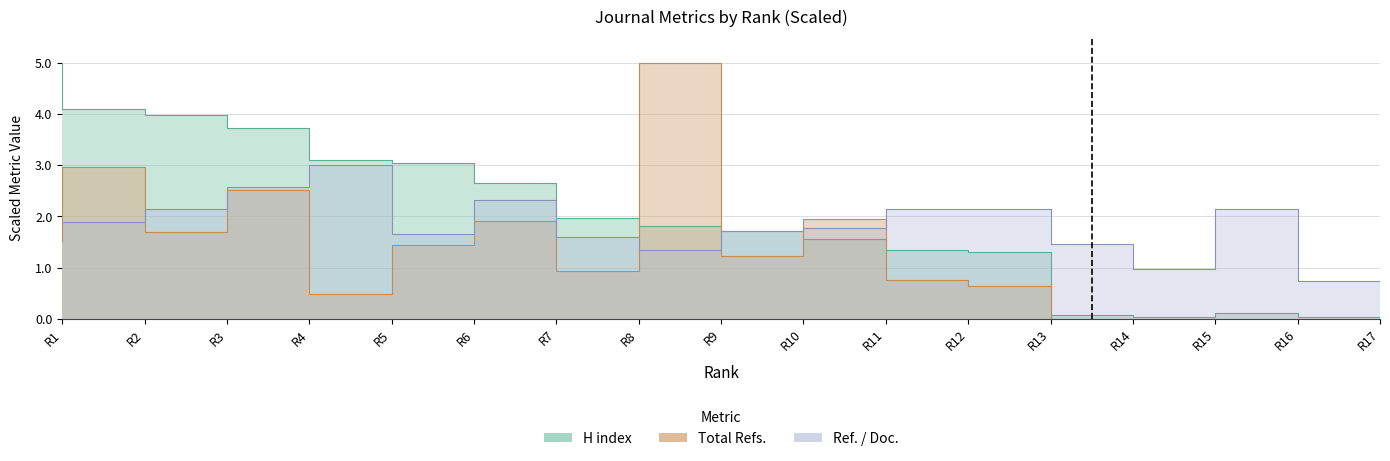

At how many categories does at least one series exceed 0?

17